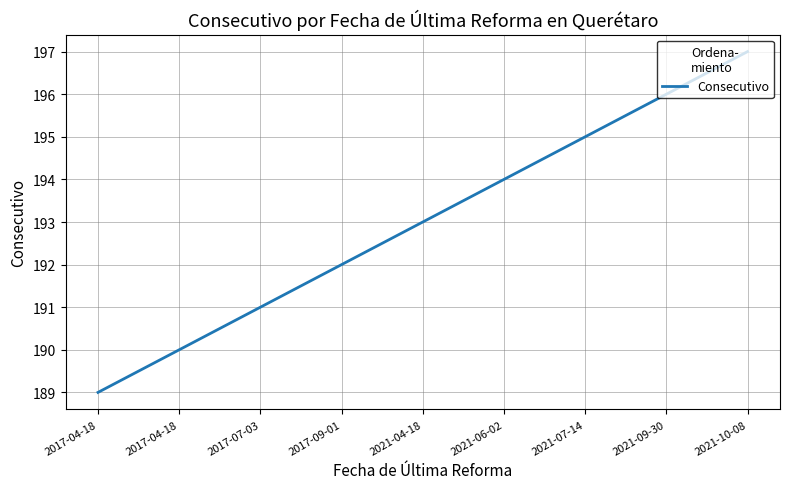

Approximately how many times larger is the value at 2021-09-30 compared to 2021-10-08?

1.0